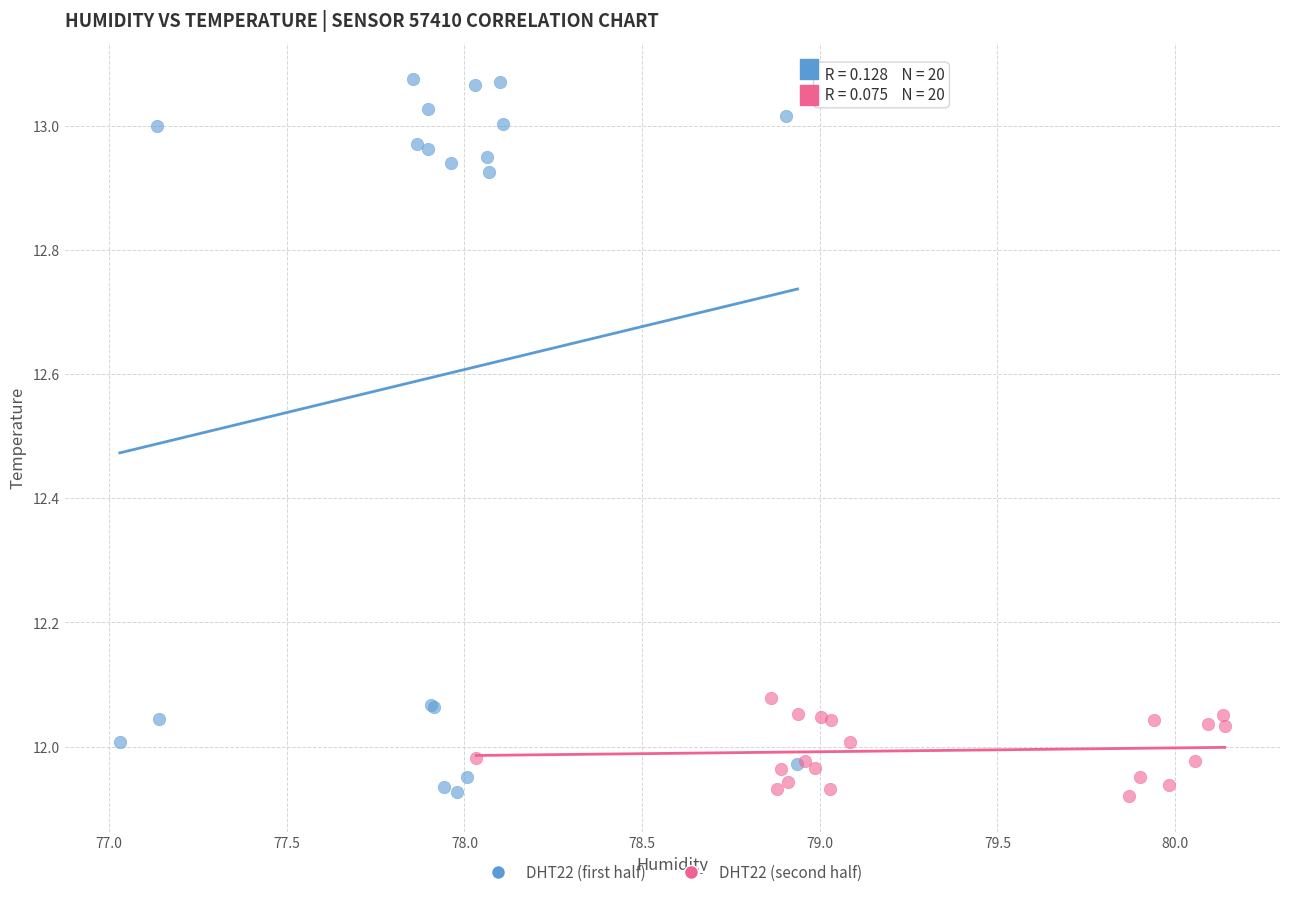

Which series has the largest Y range (max minus min)?

DHT22 (first half)